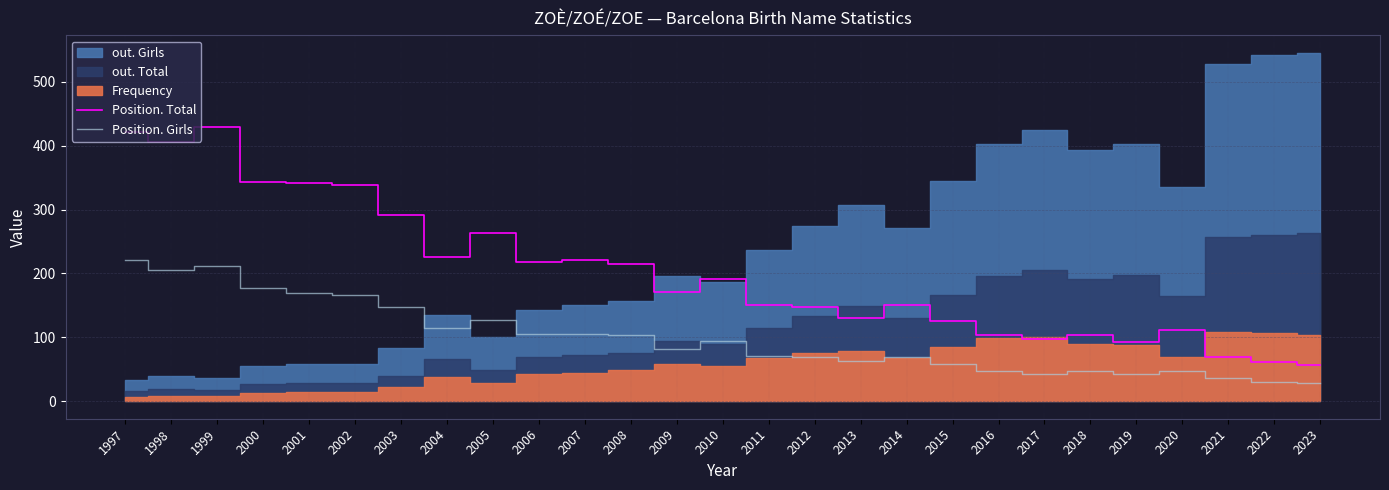

At which category does the chart reach its peak across all series?

1999